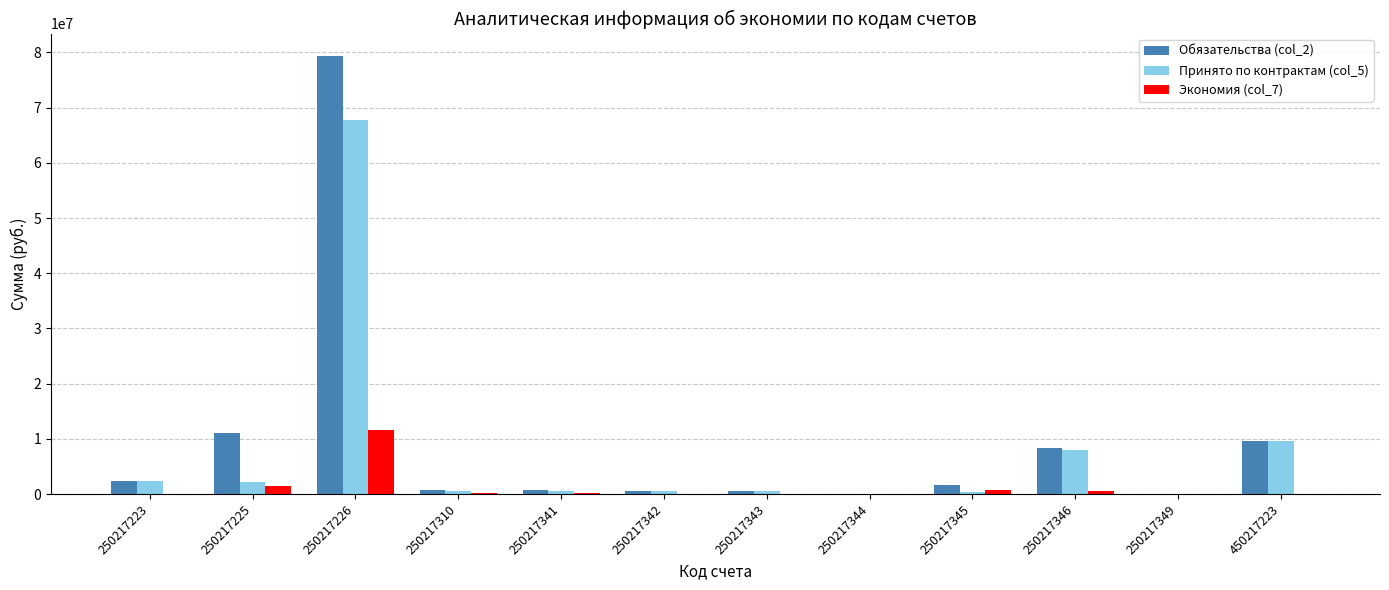

Does the chart contain stacked bars?

No